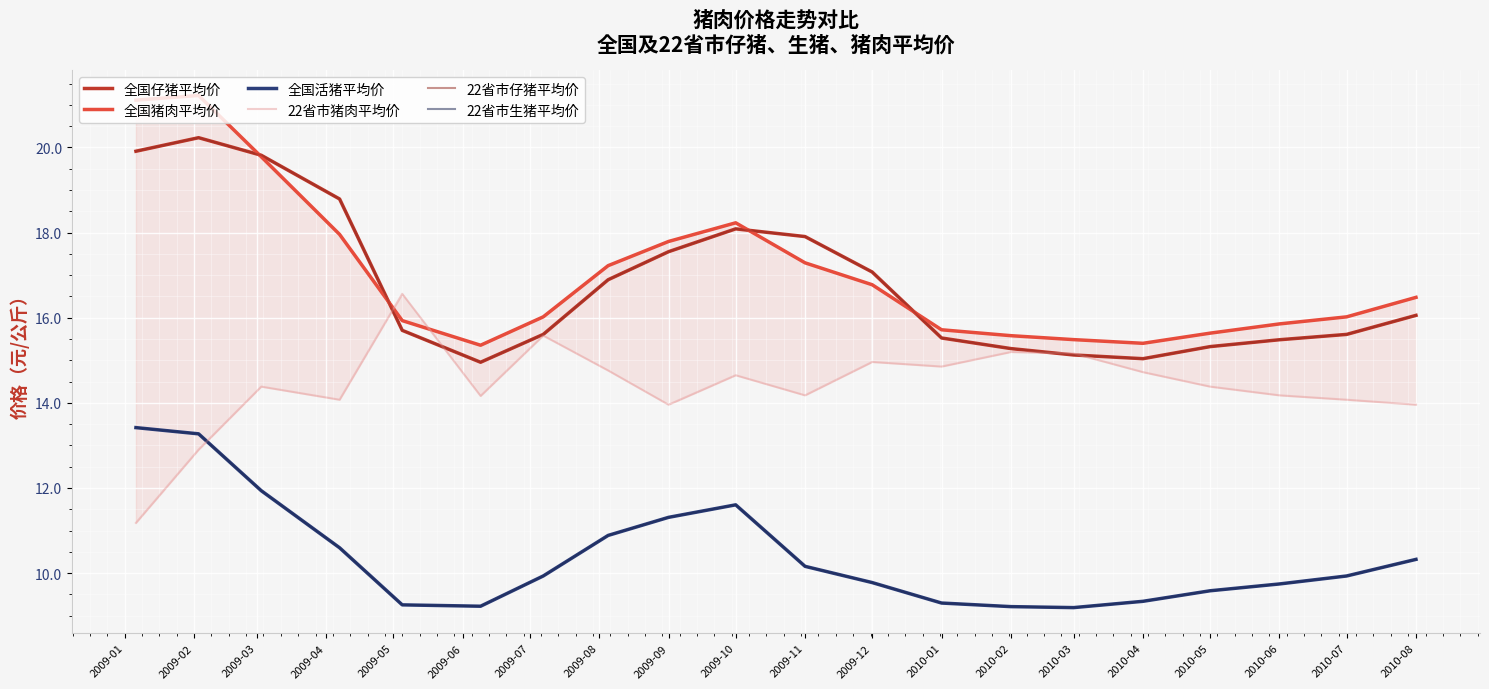

Reading right to left, extract all data points from this chart.

全国仔猪平均价: 16.1	15.6	15.5	15.3	15.0	15.1	15.3	15.5	17.1	17.9	18.1	17.6	16.9	15.6	15.0	15.7	18.8	19.8	20.2	19.9
全国猪肉平均价: 16.5	16.0	15.9	15.6	15.4	15.5	15.6	15.7	16.8	17.3	18.2	17.8	17.2	16.0	15.4	15.9	18.0	19.8	21.2	21.1
全国活猪平均价: 10.3	9.9	9.7	9.6	9.3	9.2	9.2	9.3	9.8	10.2	11.6	11.3	10.9	9.9	9.2	9.3	10.6	11.9	13.3	13.4
22省市猪肉平均价: 14.0	14.1	14.2	14.4	14.7	15.2	15.2	14.9	15.0	14.2	14.6	14.0	14.8	15.6	14.2	16.6	14.1	14.4	12.9	11.2
22省市仔猪平均价: 16.1	15.6	15.5	15.3	15.0	15.1	15.3	15.5	17.1	17.9	18.1	17.6	16.9	15.6	15.0	15.7	18.8	19.8	20.2	19.9
22省市生猪平均价: 10.3	9.9	9.7	9.6	9.3	9.2	9.2	9.3	9.8	10.2	11.6	11.3	10.9	9.9	9.2	9.3	10.6	11.9	13.3	13.4